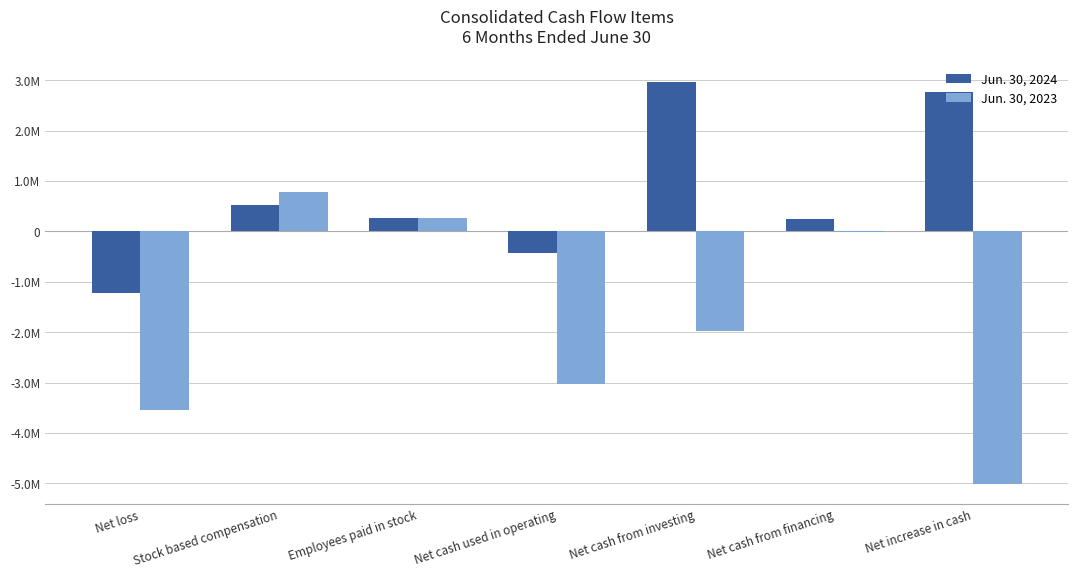

What value does the Jun. 30, 2024 series have at Net loss, to the nearest 100?

-1216900